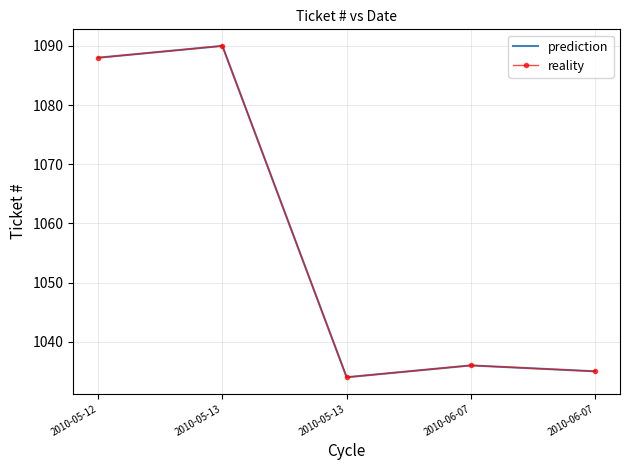

Is the value of prediction at 2010-06-07 greater than the value of reality at 2010-06-07?

No